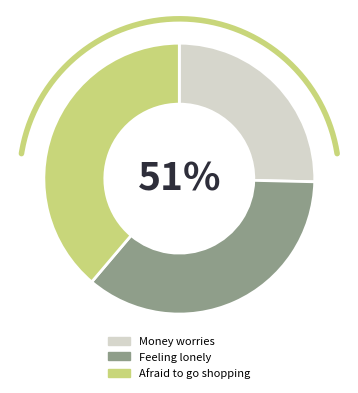

What portion of the pie excludes Afraid to go shopping?

61.2%